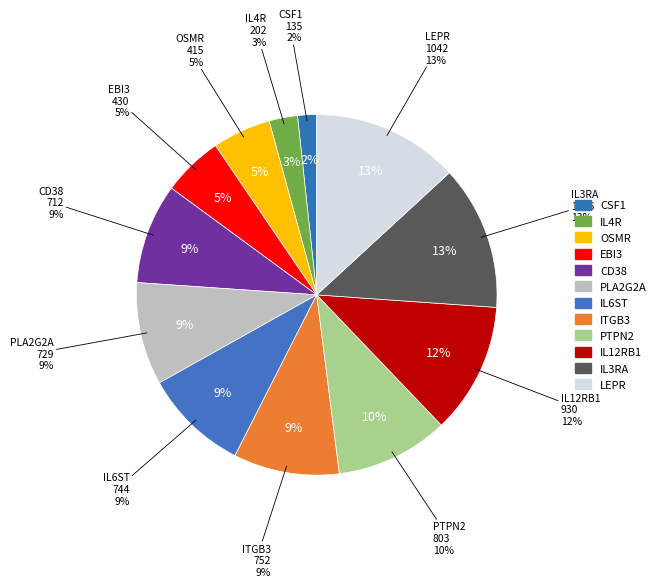

Which slice is the smallest?

CSF1